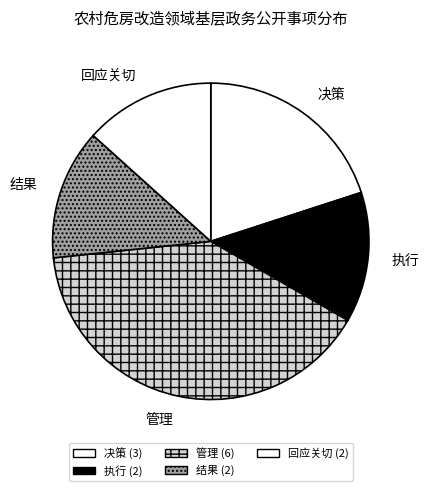

Which category has the biggest portion of the pie?

管理